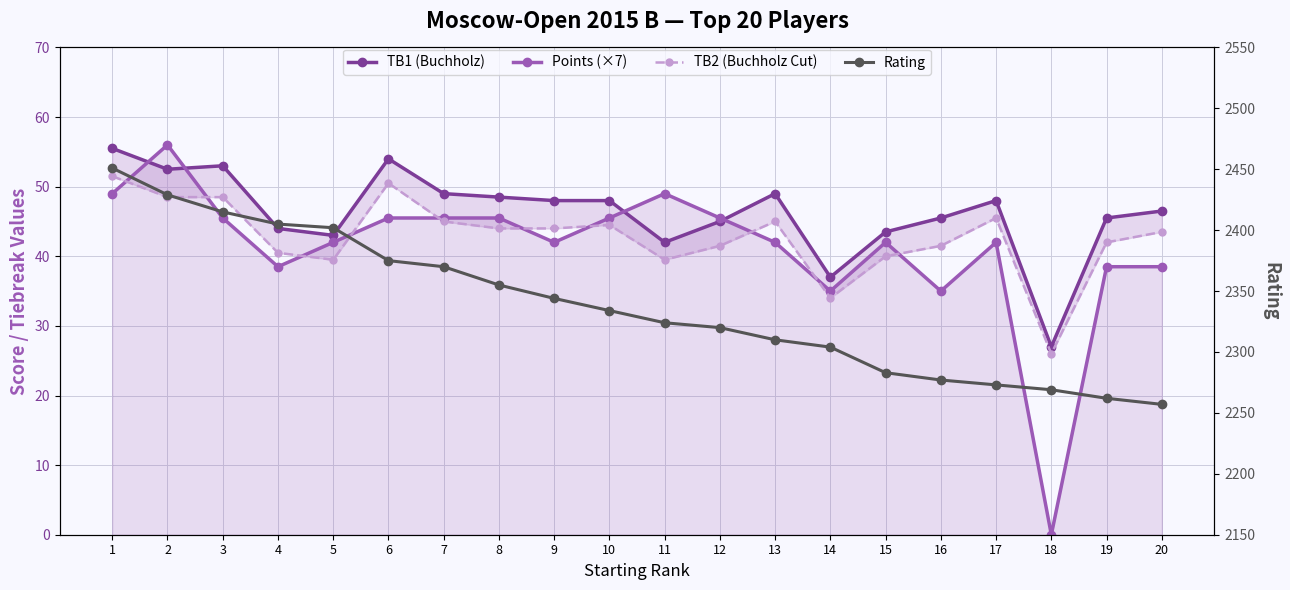

What is the difference between the maximum and minimum values in the Points (×7) series?

56.0